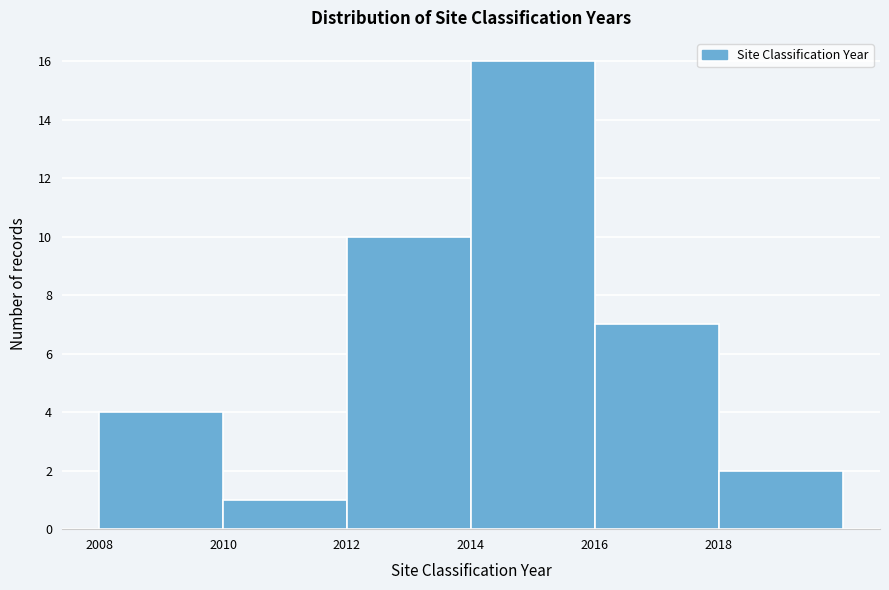

Over which range of the x-axis is the bar tallest?

2014 to 2016